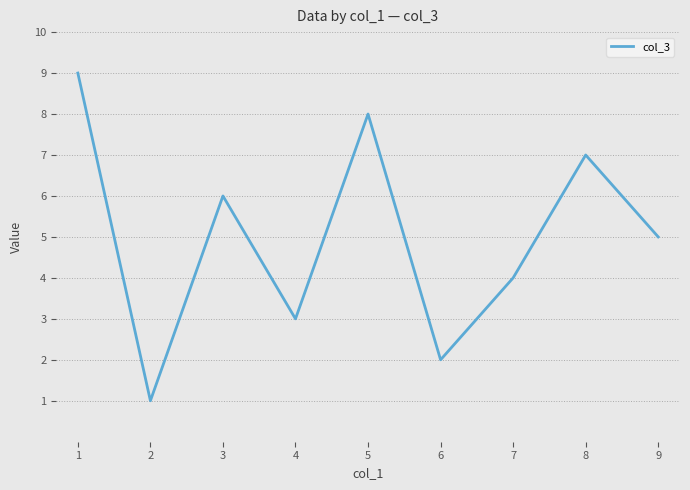

Where is the data nearest to the value 5?

9